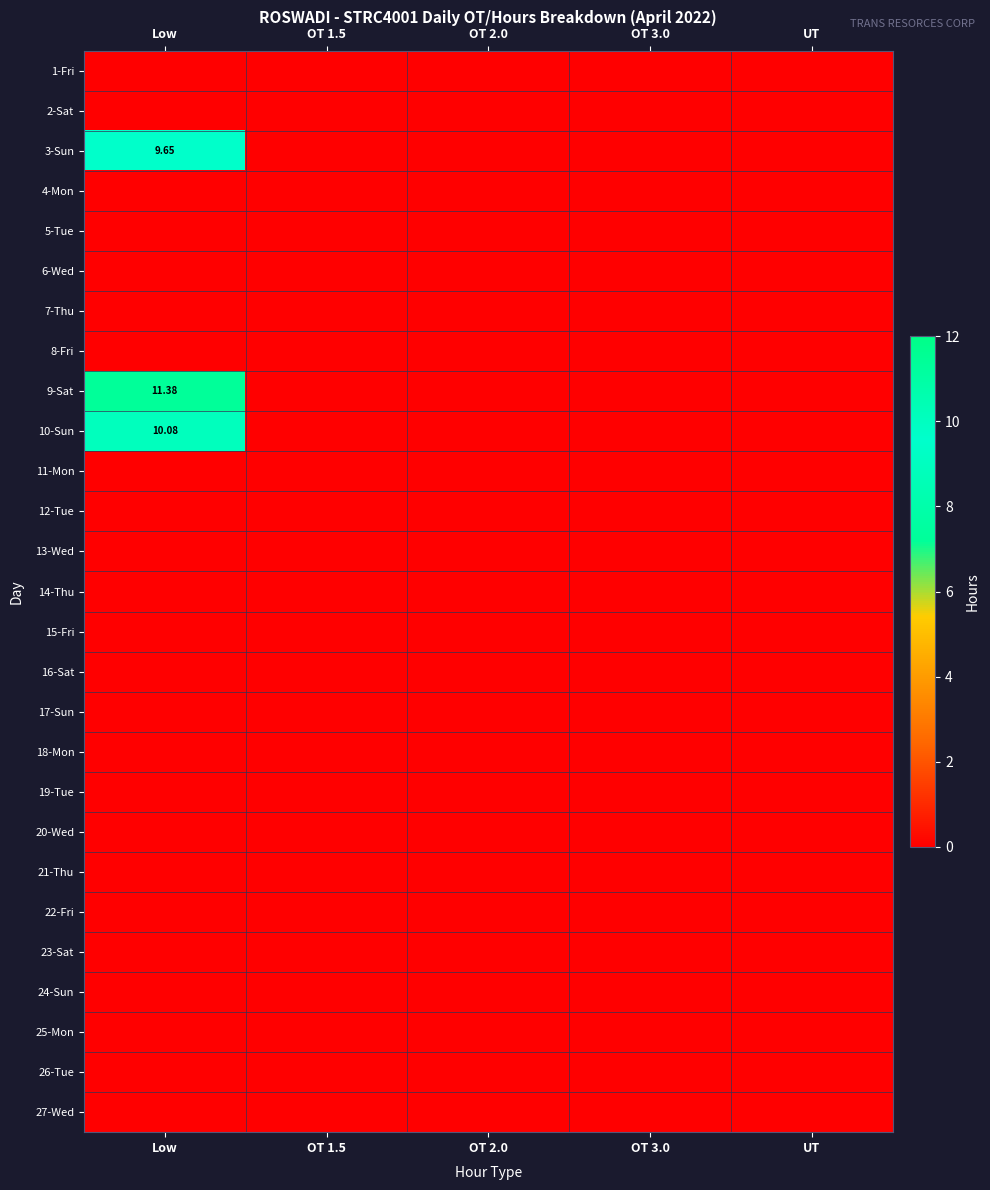

Is it true that 3-Sun equals 3.4 at OT 2.0?

False